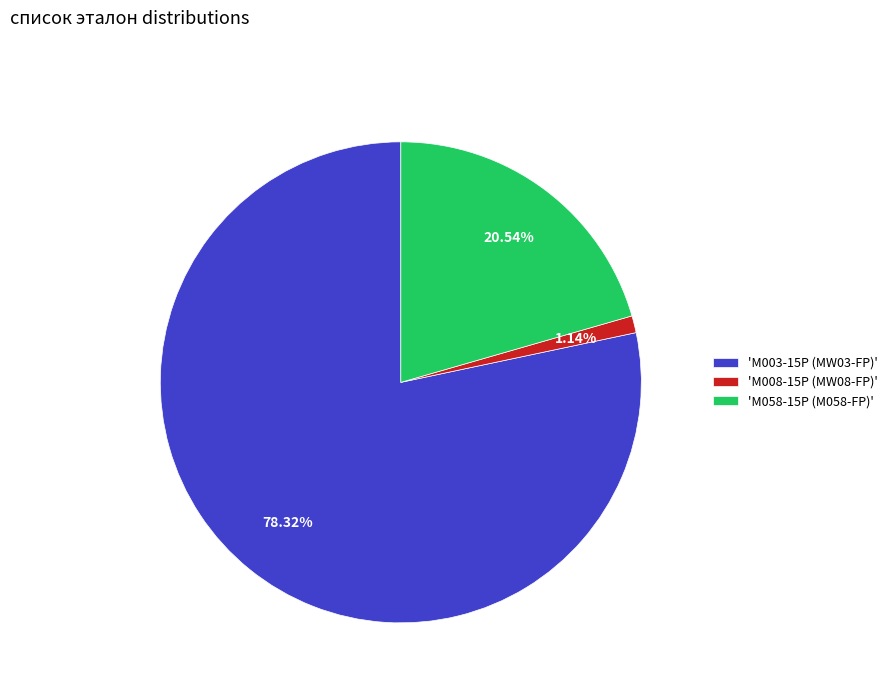

Rank the categories by value from lowest to highest.

'M008-15P (MW08-FP)', 'M058-15P (M058-FP)', 'M003-15P (MW03-FP)'